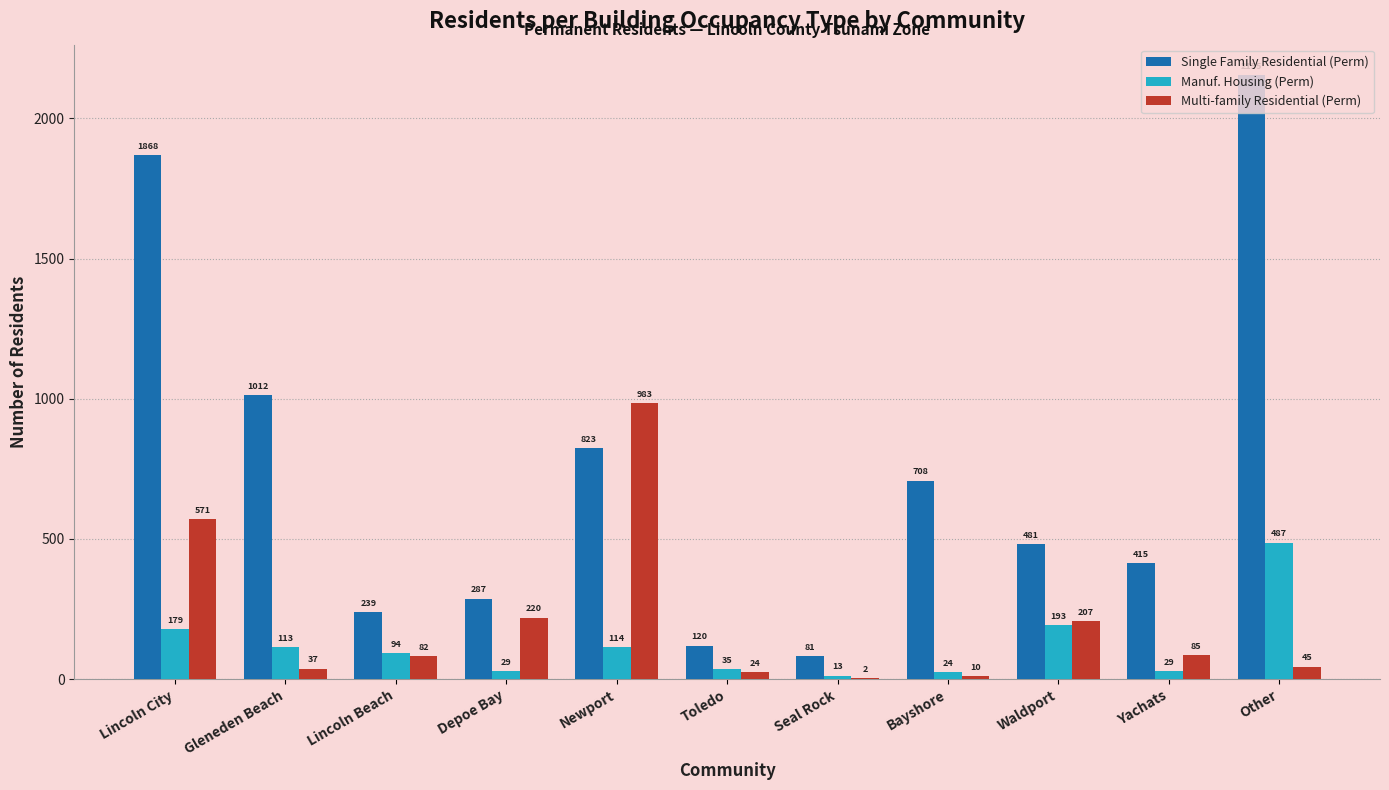

Between Gleneden Beach and Toledo, which series saw the biggest shift?

Single Family Residential (Perm)